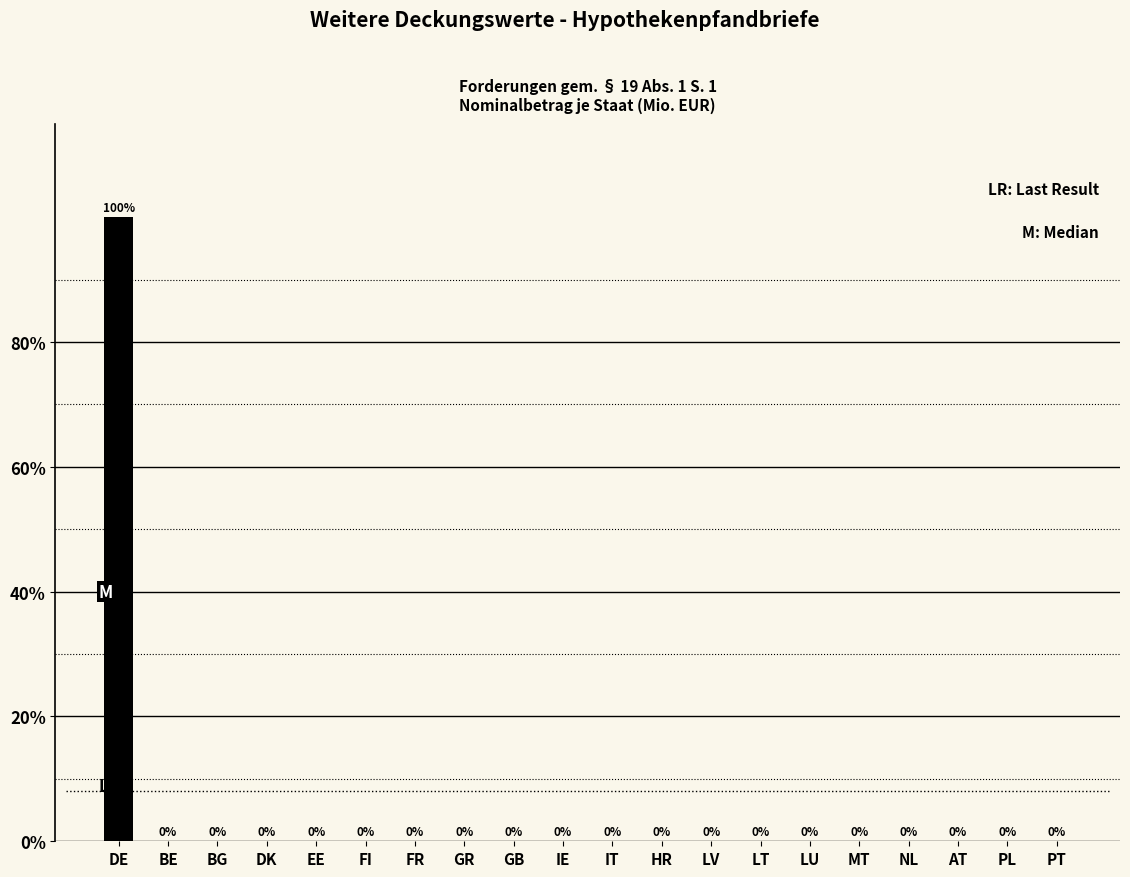

Reading left to right, list all the values displayed in this chart.

DE=100	BE=0	BG=0	DK=0	EE=0	FI=0	FR=0	GR=0	GB=0	IE=0	IT=0	HR=0	LV=0	LT=0	LU=0	MT=0	NL=0	AT=0	PL=0	PT=0